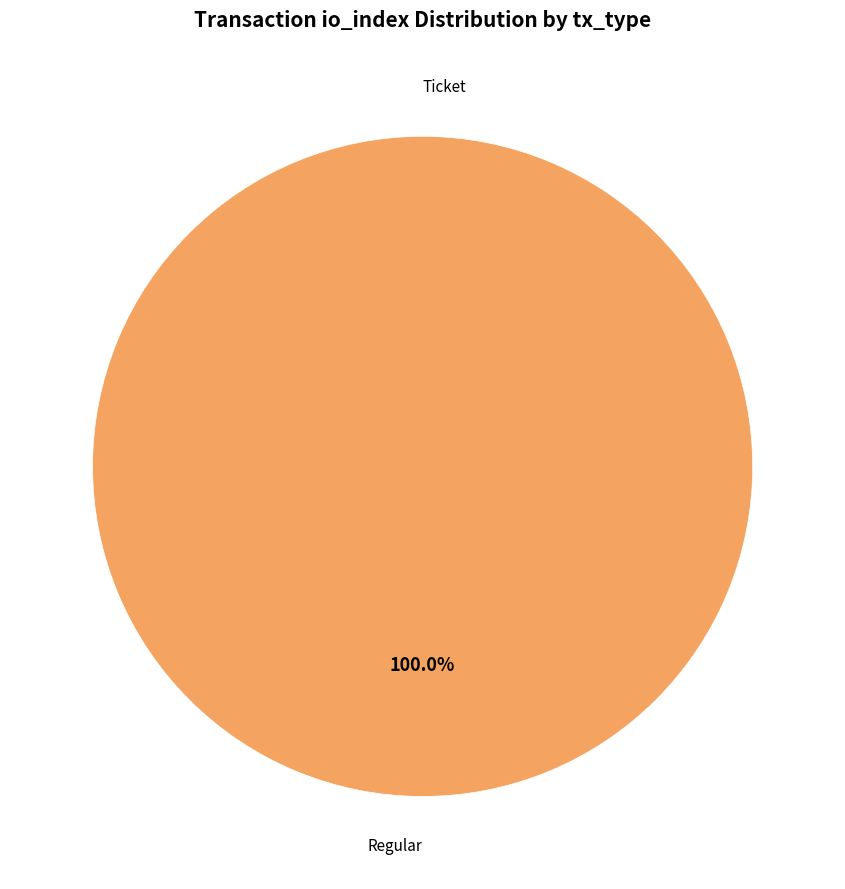

To the nearest percent, what is the difference between the Regular (io_index=26) and Ticket (io_index=0) slice percentages?

100%